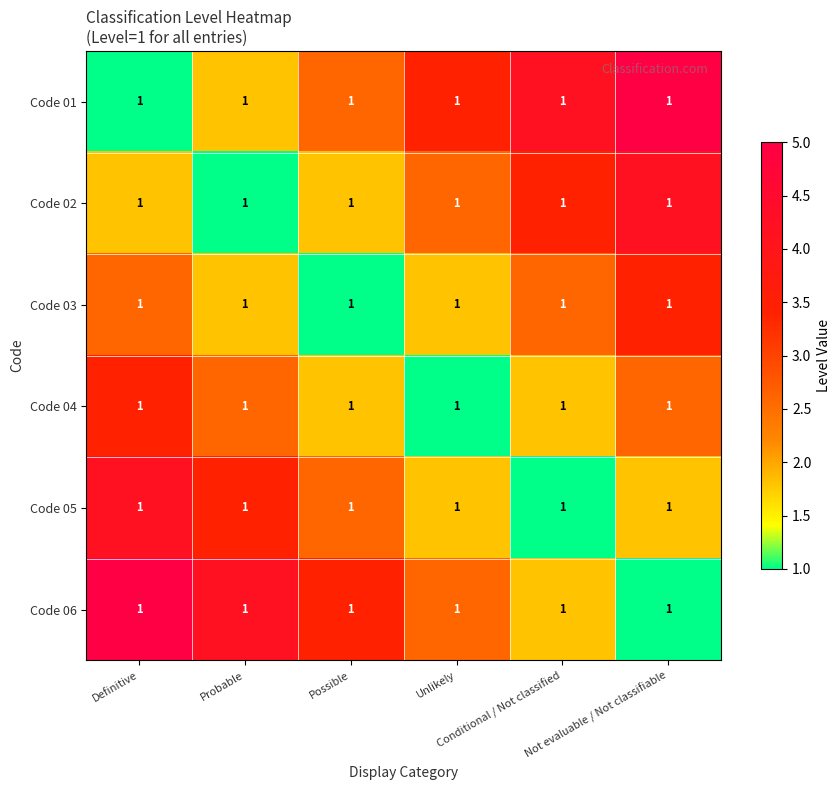

Reading left to right, transcribe all the data shown in this chart.

Code 01: Definitive=1.0	Probable=1.0	Possible=1.0	Unlikely=1.0	Conditional / Not classified=1.0	Not evaluable / Not classifiable=1.0
Code 02: Definitive=1.0	Probable=1.0	Possible=1.0	Unlikely=1.0	Conditional / Not classified=1.0	Not evaluable / Not classifiable=1.0
Code 03: Definitive=1.0	Probable=1.0	Possible=1.0	Unlikely=1.0	Conditional / Not classified=1.0	Not evaluable / Not classifiable=1.0
Code 04: Definitive=1.0	Probable=1.0	Possible=1.0	Unlikely=1.0	Conditional / Not classified=1.0	Not evaluable / Not classifiable=1.0
Code 05: Definitive=1.0	Probable=1.0	Possible=1.0	Unlikely=1.0	Conditional / Not classified=1.0	Not evaluable / Not classifiable=1.0
Code 06: Definitive=1.0	Probable=1.0	Possible=1.0	Unlikely=1.0	Conditional / Not classified=1.0	Not evaluable / Not classifiable=1.0